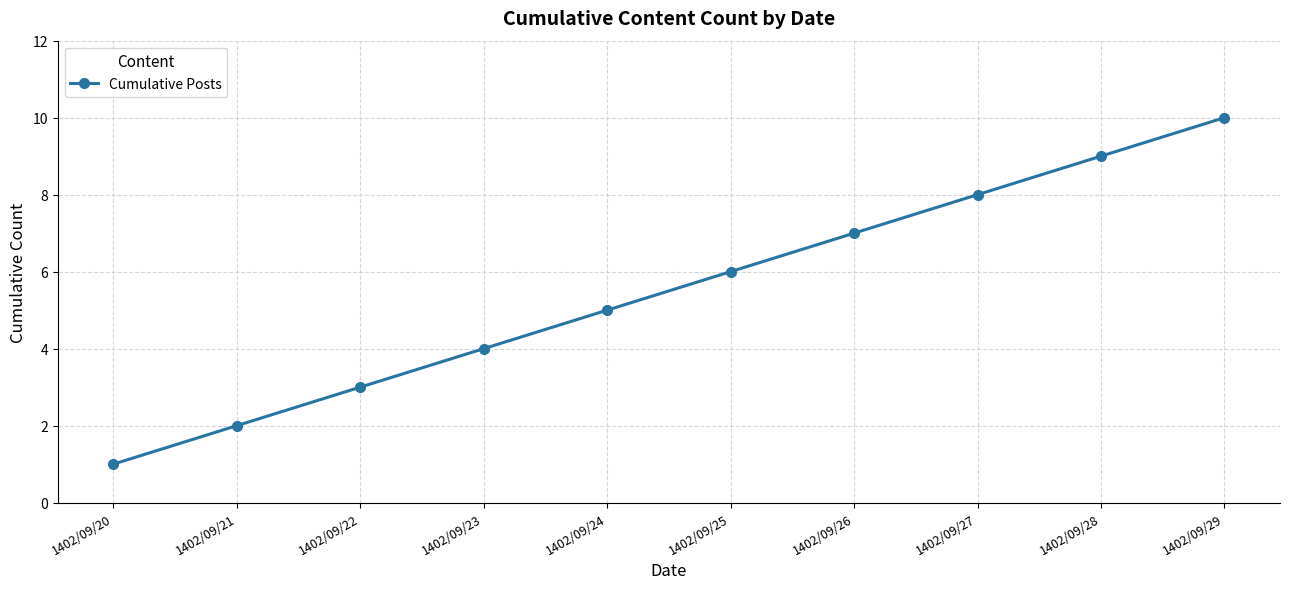

Reading right to left, transcribe all the data shown in this chart.

10	9	8	7	6	5	4	3	2	1